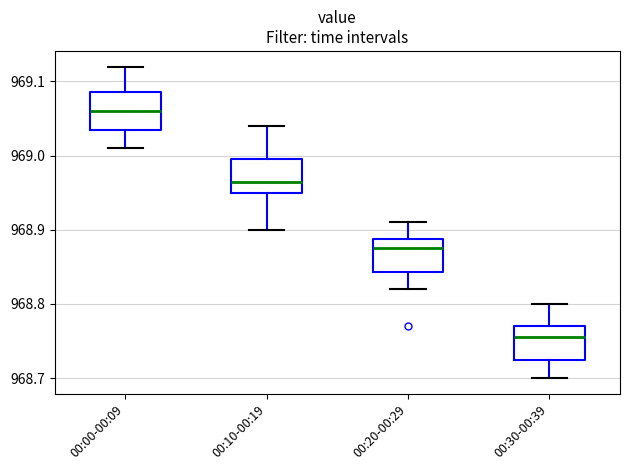

Which box has the highest median line?

00:00-00:09